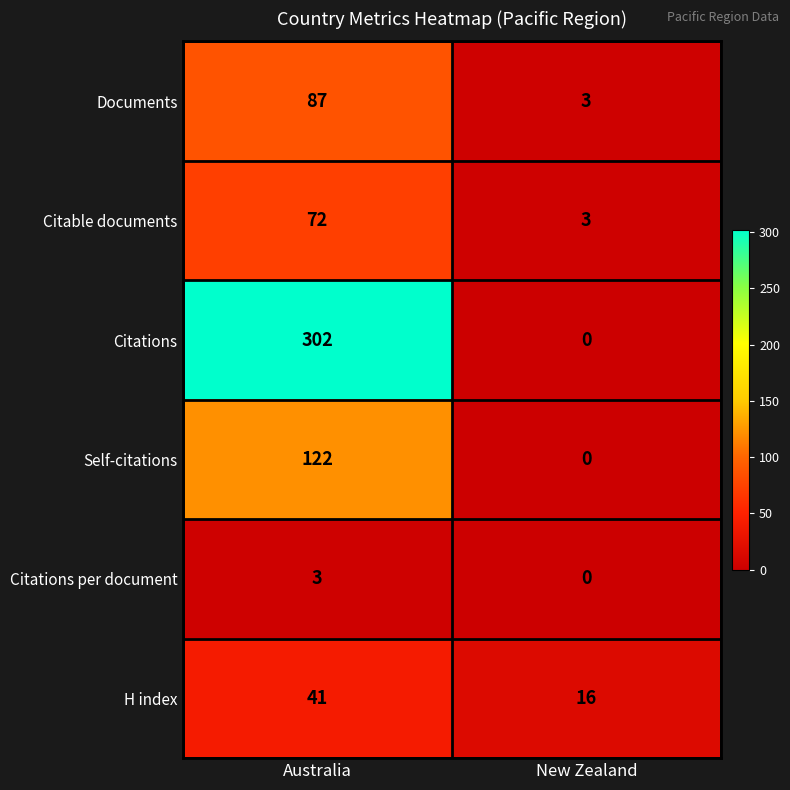

Reading left to right, list all the values displayed in this chart.

Documents: Australia=87	New Zealand=3
Citable documents: Australia=72	New Zealand=3
Citations: Australia=302	New Zealand=0
Self-citations: Australia=122	New Zealand=0
Citations per document: Australia=3	New Zealand=0
H index: Australia=41	New Zealand=16